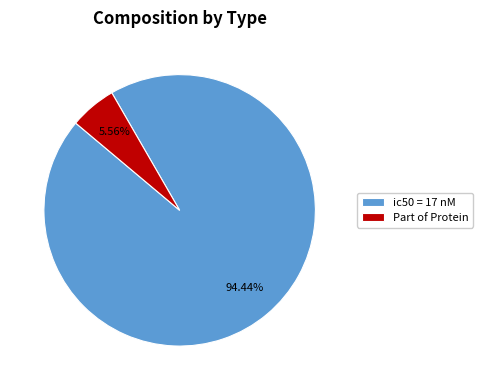

How many segments does this pie chart have?

2